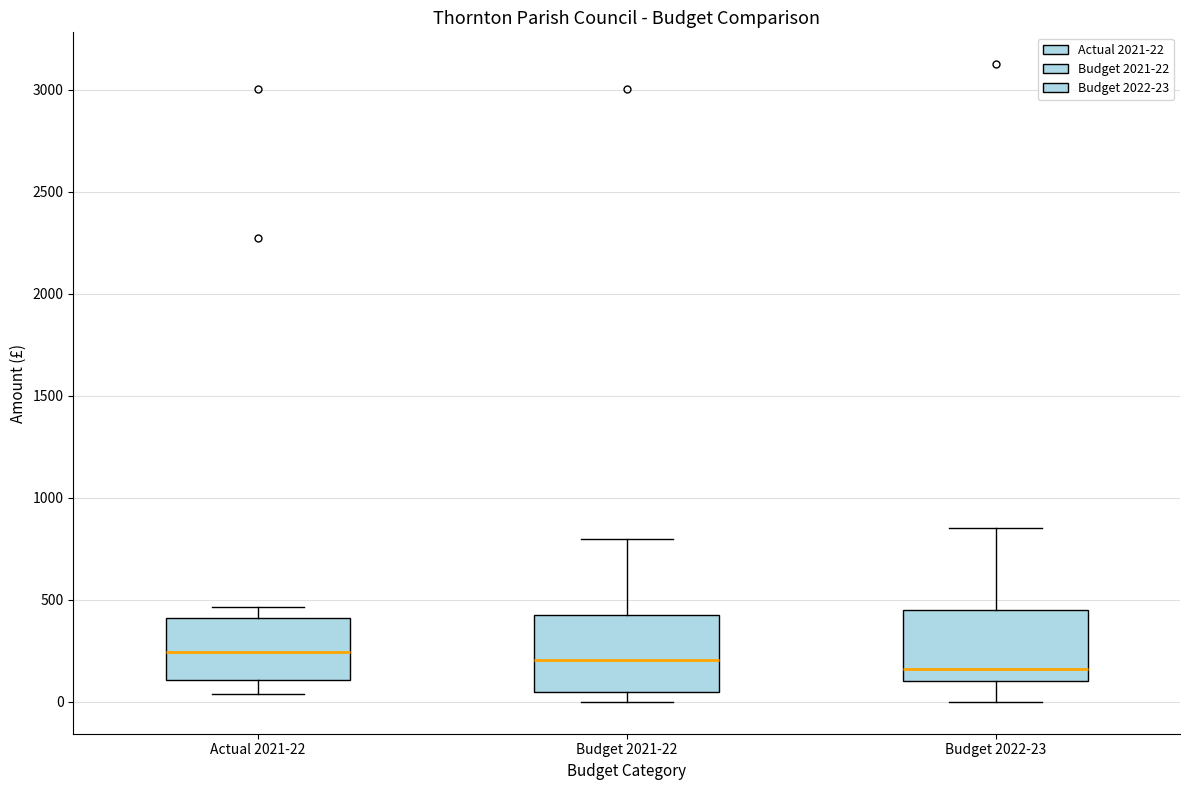

Reading left to right, read every box against the y-axis: the position of its median line, the range the box covers, and the ends of its whiskers. The values are not printed on the chart, so give them approximately, as read against the axis.

Actual 2021-22: median 250, box 100 to 400, whiskers 50 to 450
Budget 2021-22: median 200, box 50 to 400, whiskers 0 to 800
Budget 2022-23: median 150, box 100 to 450, whiskers 0 to 850